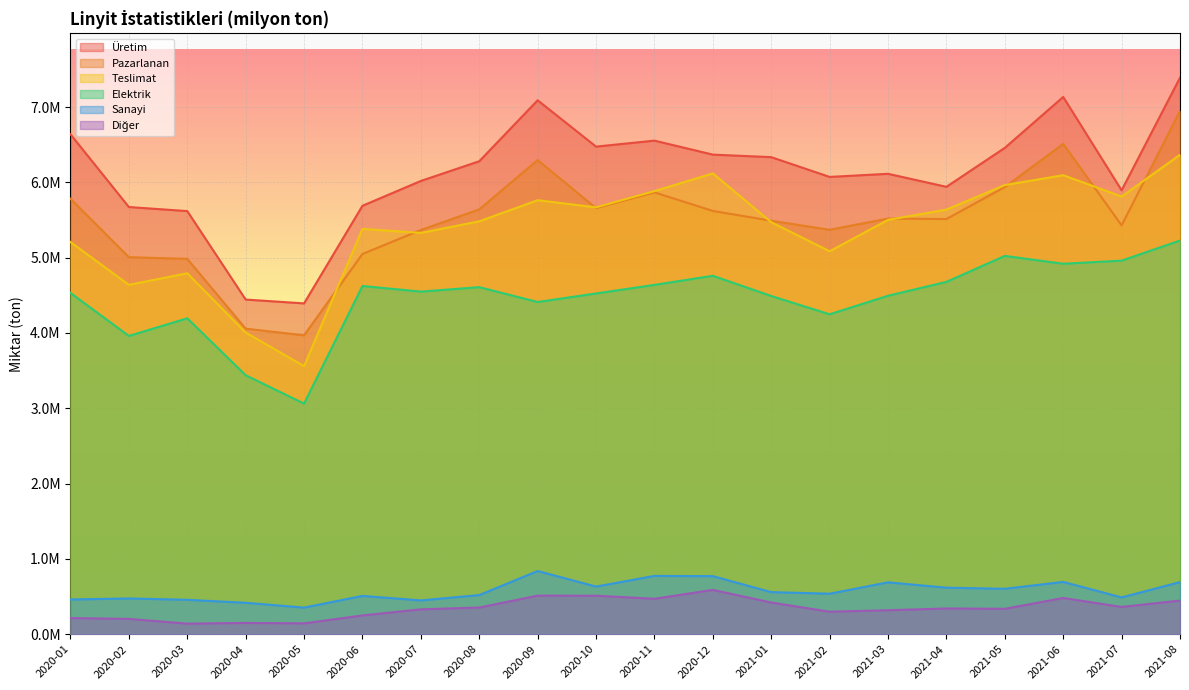

Between 2020-01 and 2020-03, which series saw the biggest shift?

Üretim